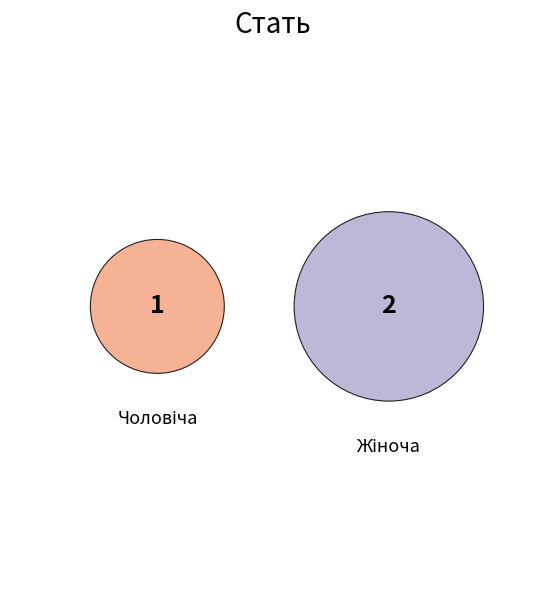

Which category has the biggest portion of the pie?

Жіноча